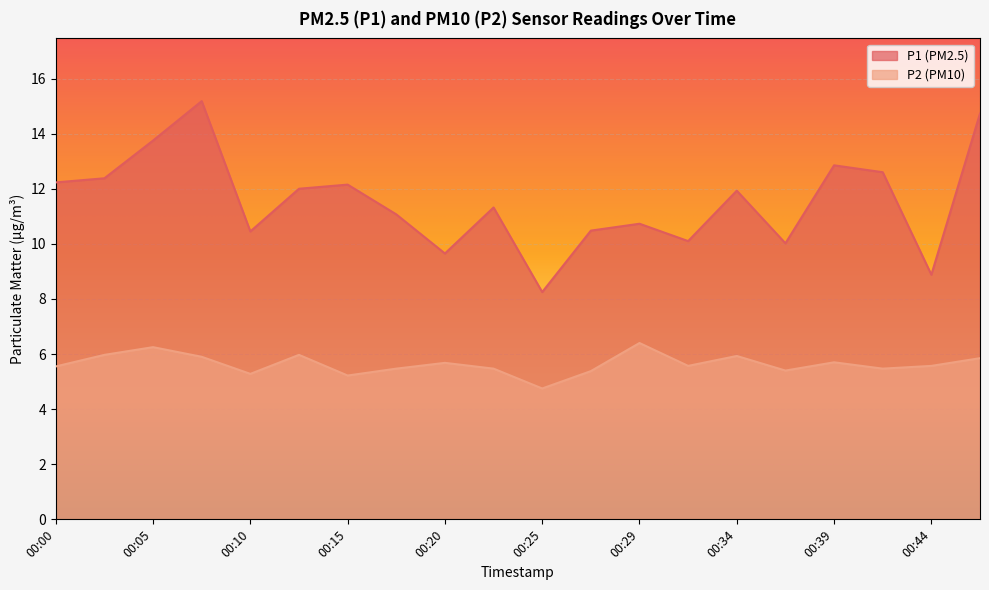

Where is the first local minimum for P1?

00:10